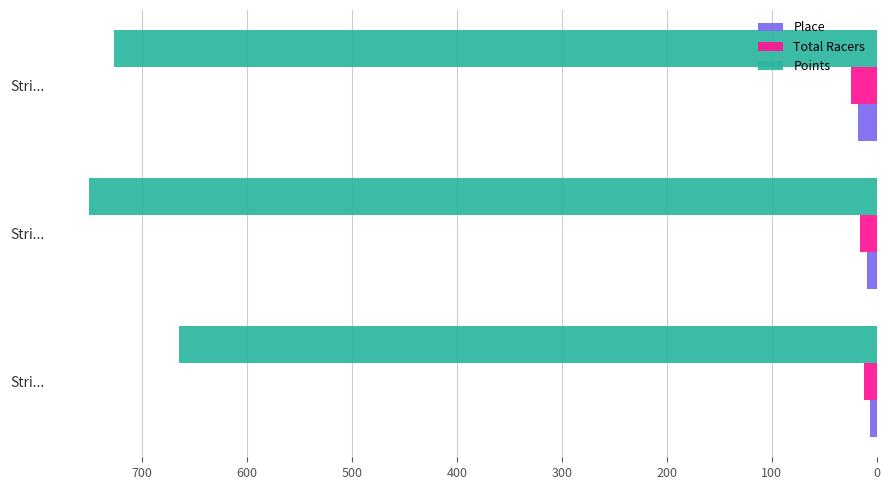

What are all the series names shown in the legend?

Place, Total Racers, Points